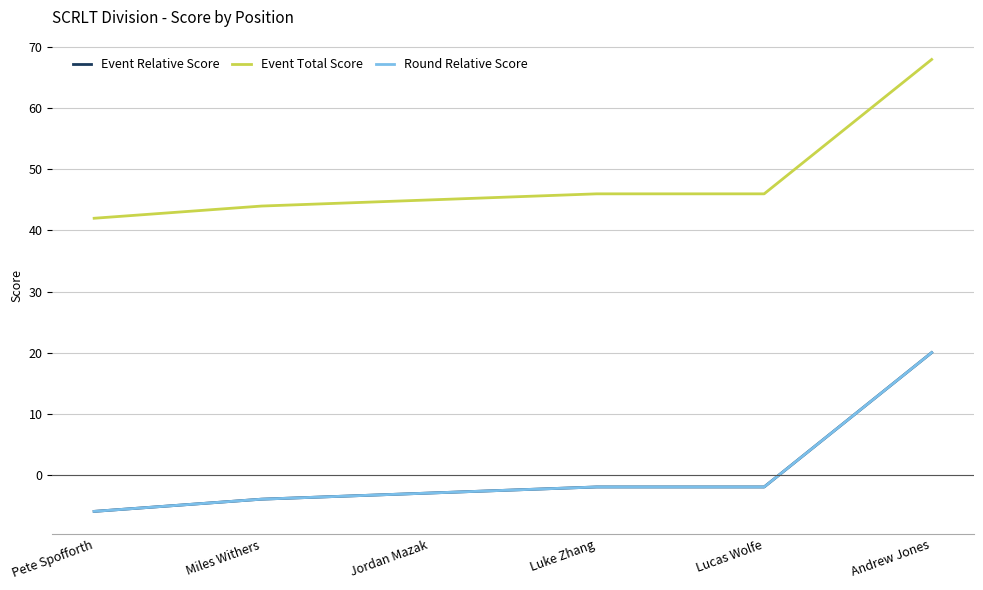

Does the chart display data point markers on the line(s)?

No